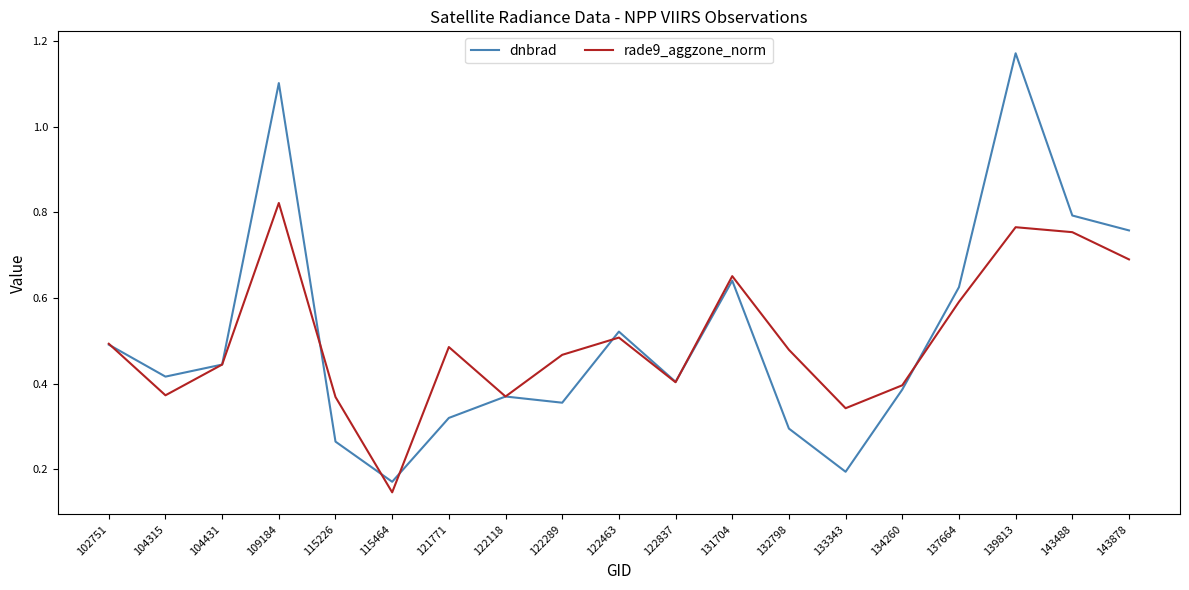

What is the difference between the maximum and minimum values in the dnbrad series?

1.0